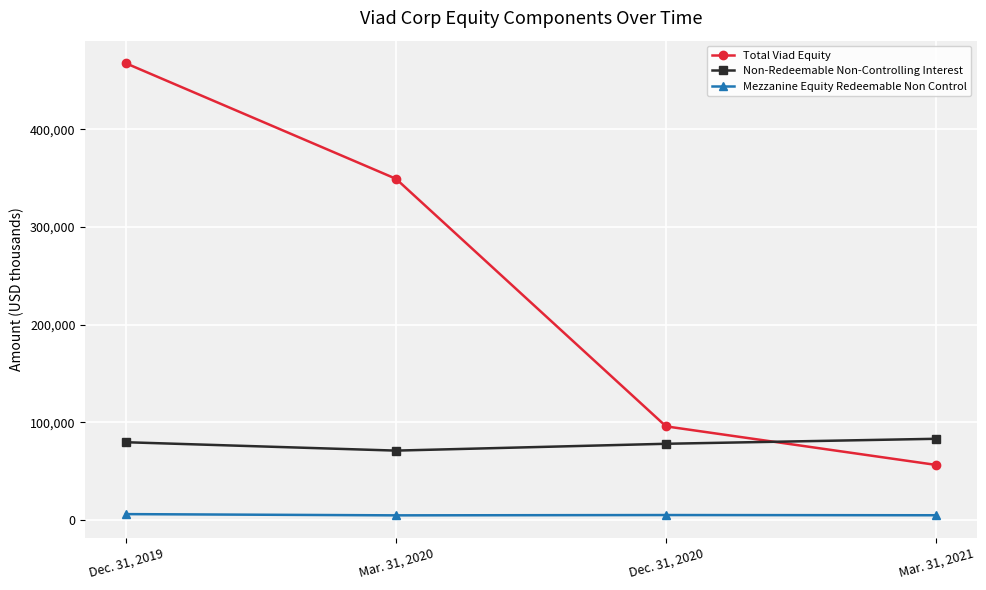

What is the sum of all Total Viad Equity values?

969250